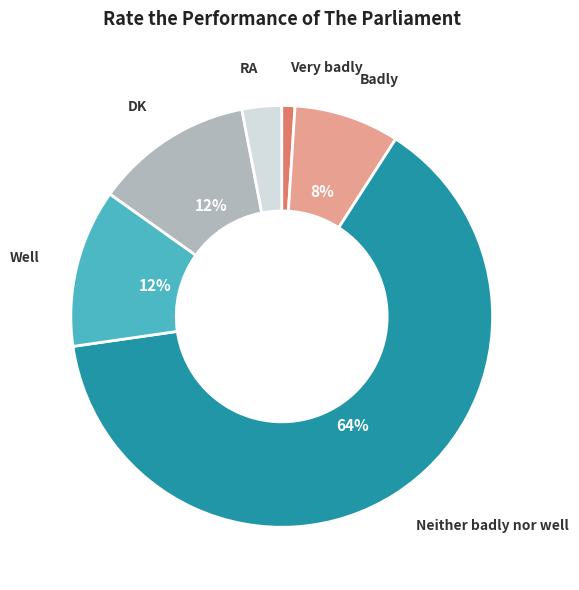

To the nearest percent, what is the difference between the largest and smallest slice percentages?

63%